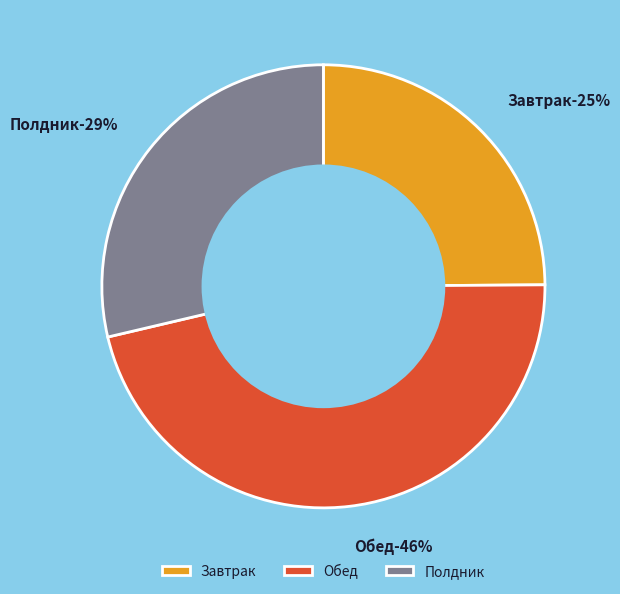

How much of the chart is everything except Полдник?

71.3%